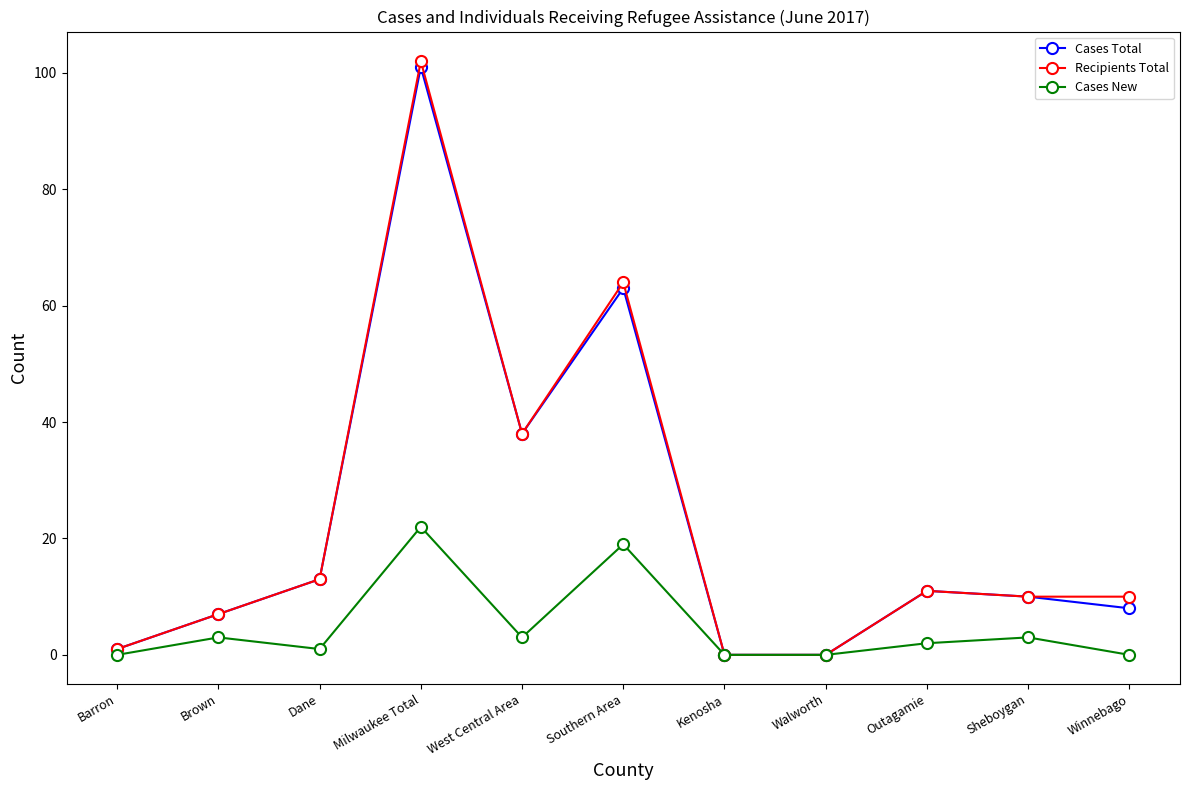

What is the label of the 7th point from the right?

West Central Area